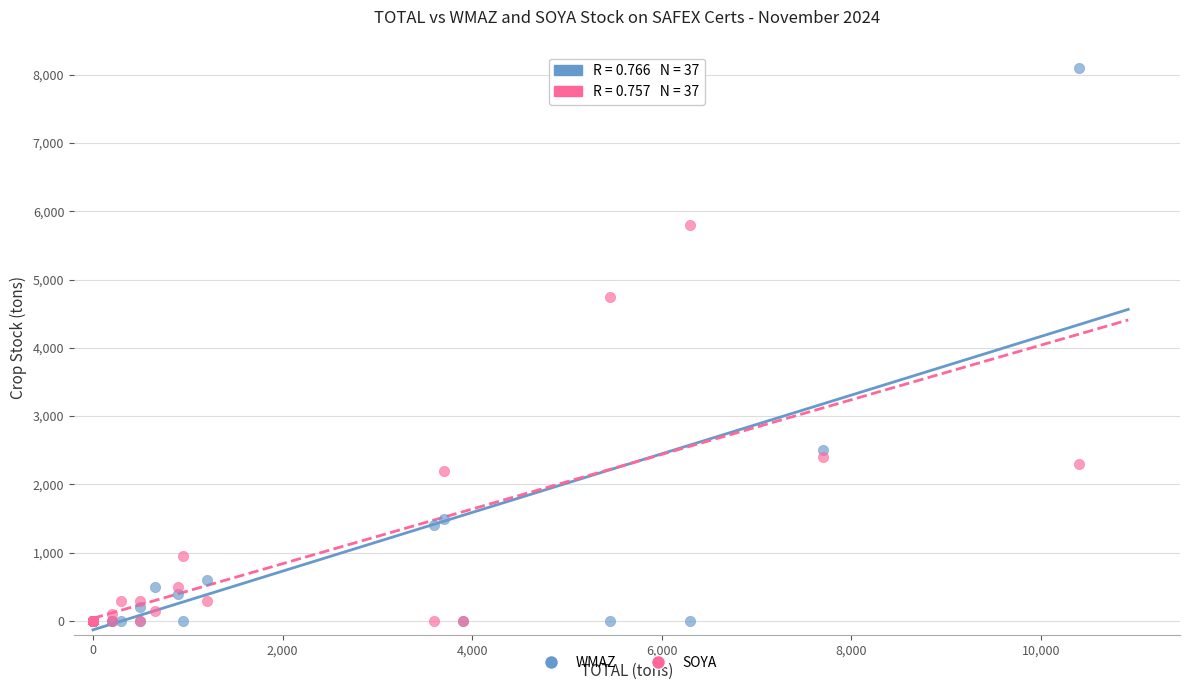

Which series contains the highest Y value?

WMAZ